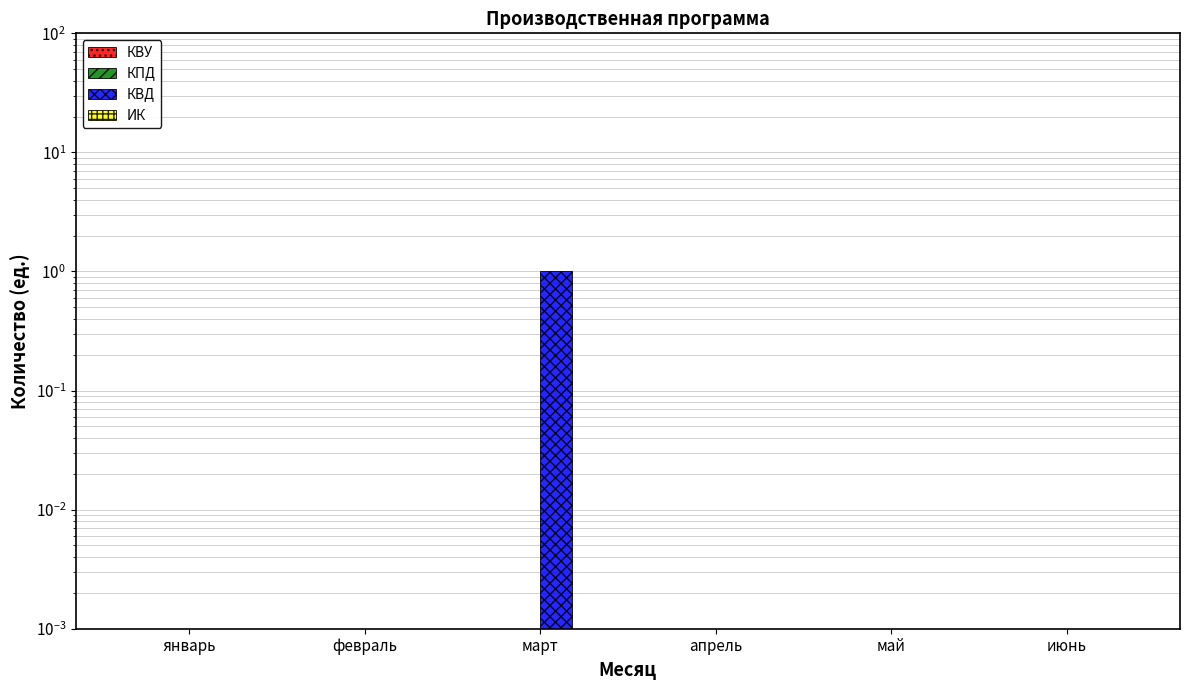

Is it true that КВД equals 0.0 at июнь?

False